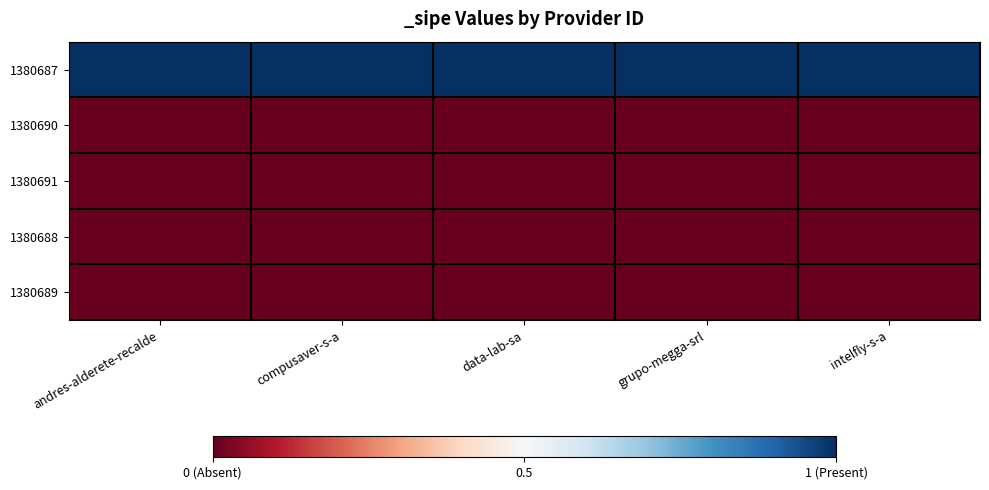

Reading left to right, what are all the values shown in this chart?

1380687: andres-alderete-recalde=1	compusaver-s-a=1	data-lab-sa=1	grupo-megga-srl=1	intelfly-s-a=1
1380690: andres-alderete-recalde=0	compusaver-s-a=0	data-lab-sa=0	grupo-megga-srl=0	intelfly-s-a=0
1380691: andres-alderete-recalde=0	compusaver-s-a=0	data-lab-sa=0	grupo-megga-srl=0	intelfly-s-a=0
1380688: andres-alderete-recalde=0	compusaver-s-a=0	data-lab-sa=0	grupo-megga-srl=0	intelfly-s-a=0
1380689: andres-alderete-recalde=0	compusaver-s-a=0	data-lab-sa=0	grupo-megga-srl=0	intelfly-s-a=0